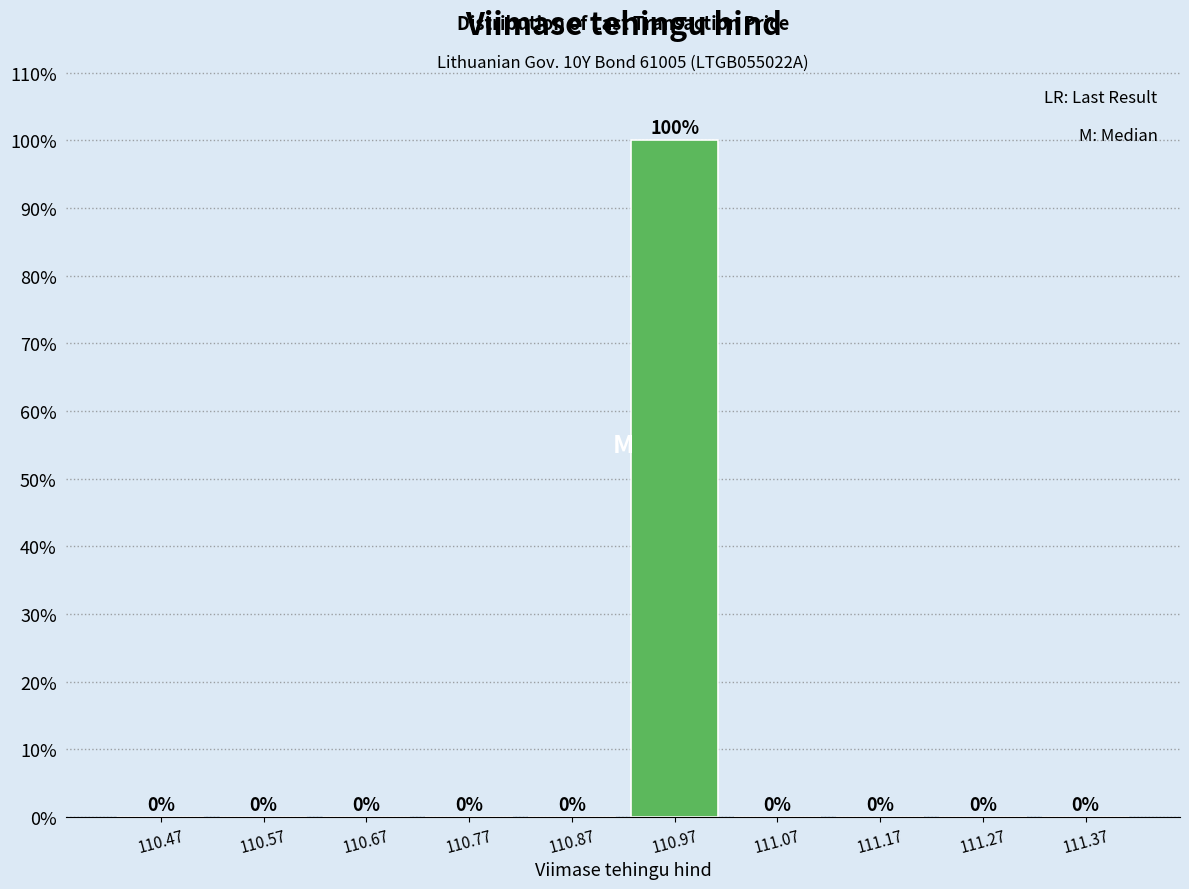

Reading left to right, list every bar in this chart as the range it spans on the x-axis followed by its height. The bar edges are not printed on the chart, so give them approximately, as read against the axis.

110.42 to 110.52: 0
110.52 to 110.62: 0
110.62 to 110.72: 0
110.72 to 110.82: 0
110.82 to 110.92: 0
110.92 to 111.02: 100
111.02 to 111.12: 0
111.12 to 111.22: 0
111.22 to 111.32: 0
111.32 to 111.42: 0